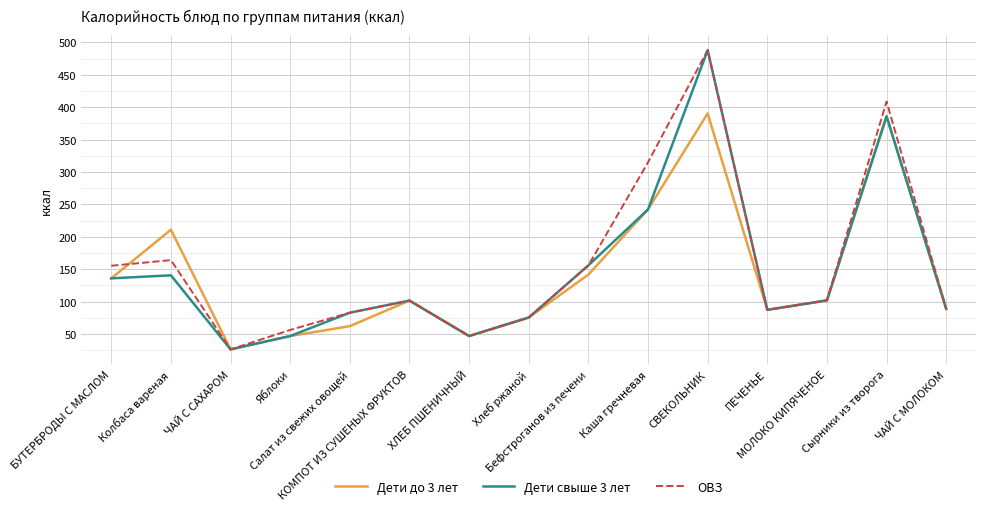

What is the maximum value shown in the chart?

488.0